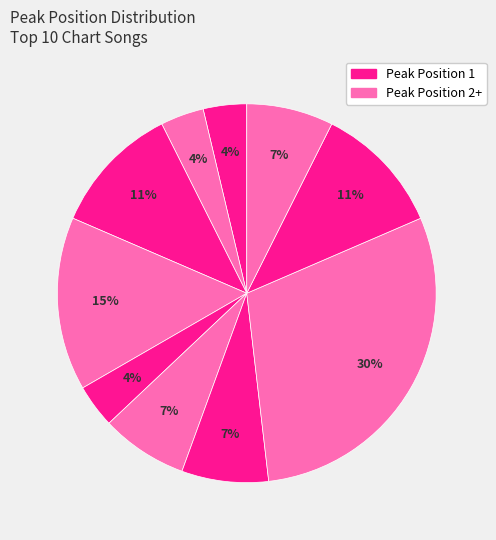

Which slice is the smallest?

Position 1